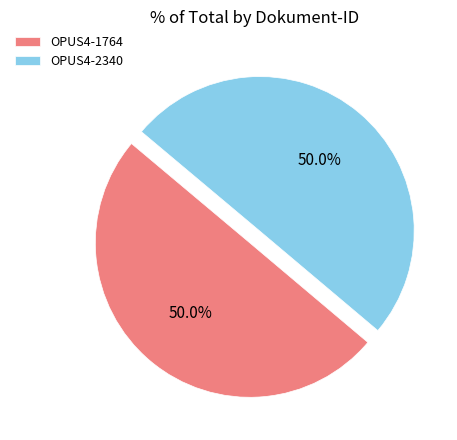

To the nearest percent, what percentage of the pie is OPUS4-2340?

50%